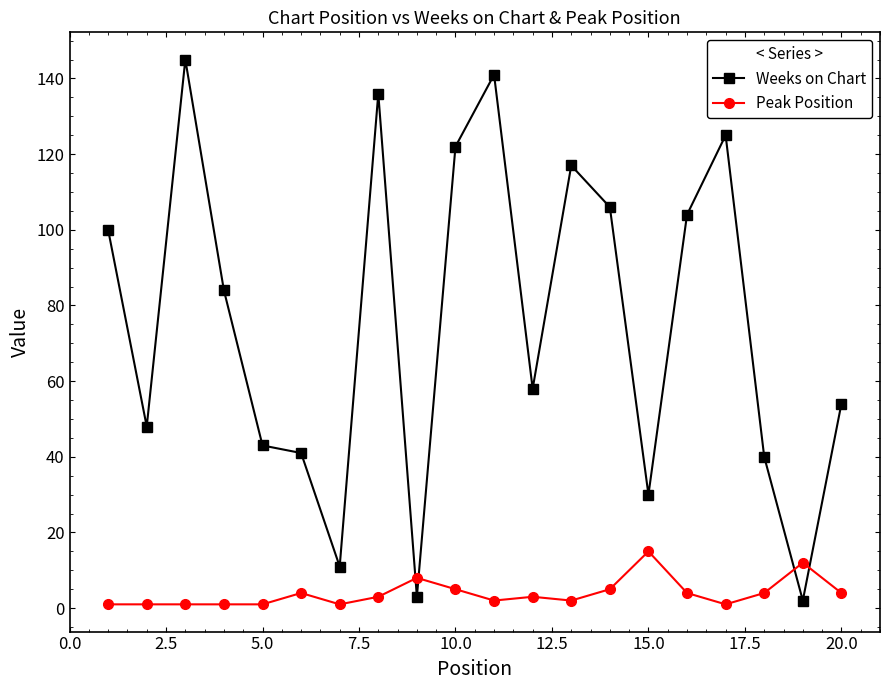

Which series has the largest total across all categories?

Weeks on Chart